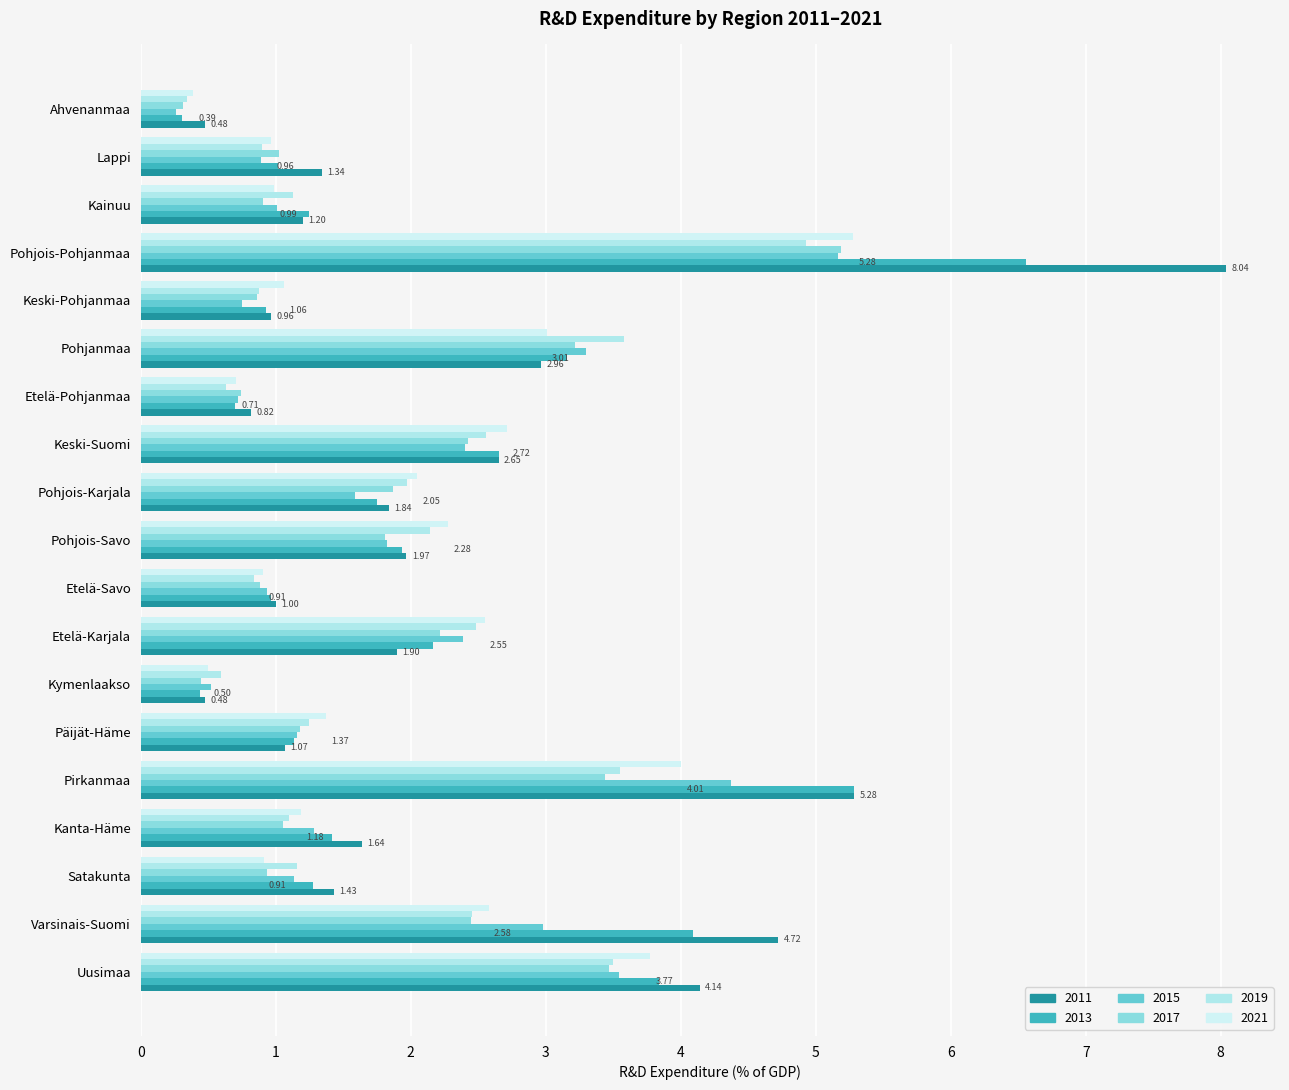

What position from the right is Pohjois-Karjala?

9